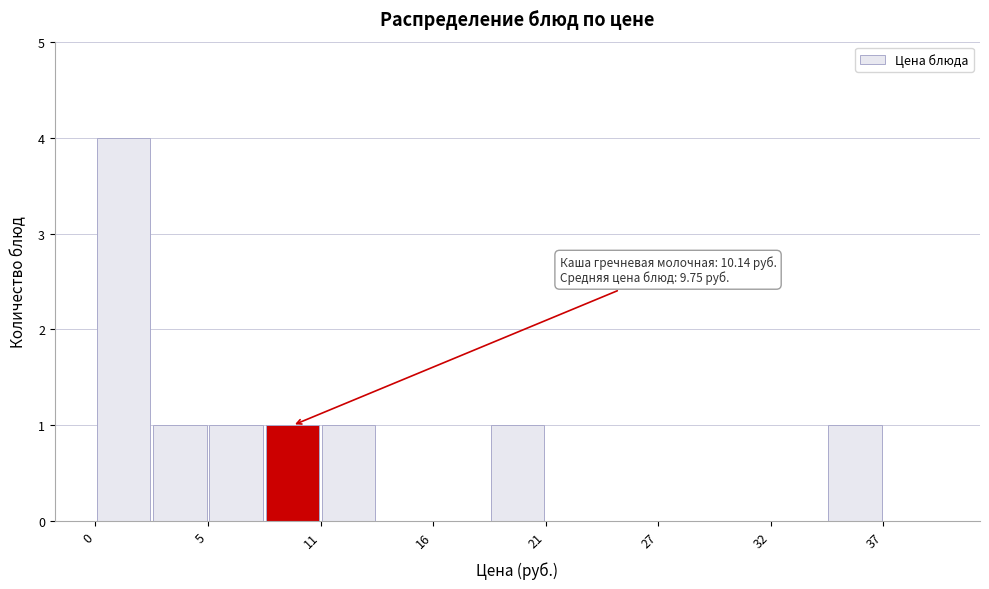

Read against the x-axis, roughly where is the centre of the tallest bar?

1